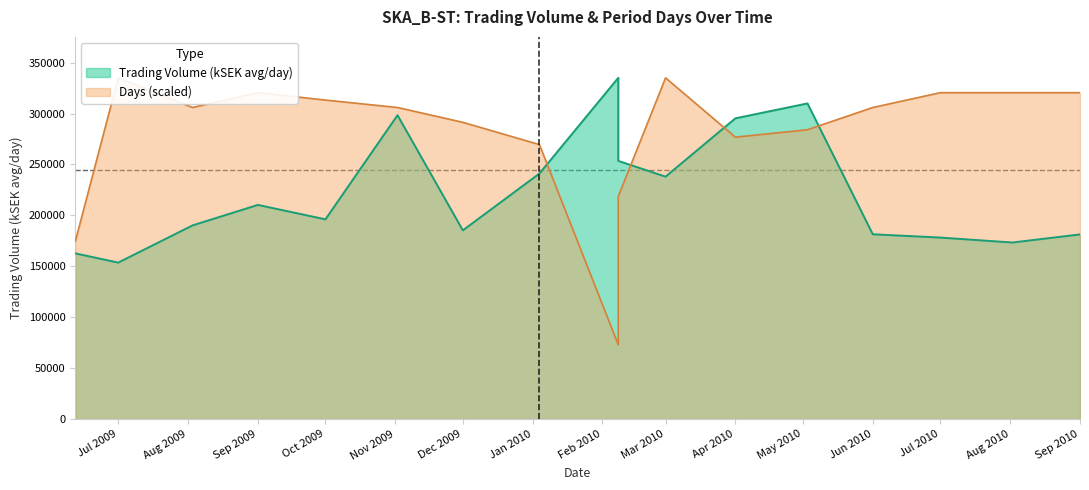

At which label is Trading Volume (kSEK avg/day) closest to 244366?

2010-01-04